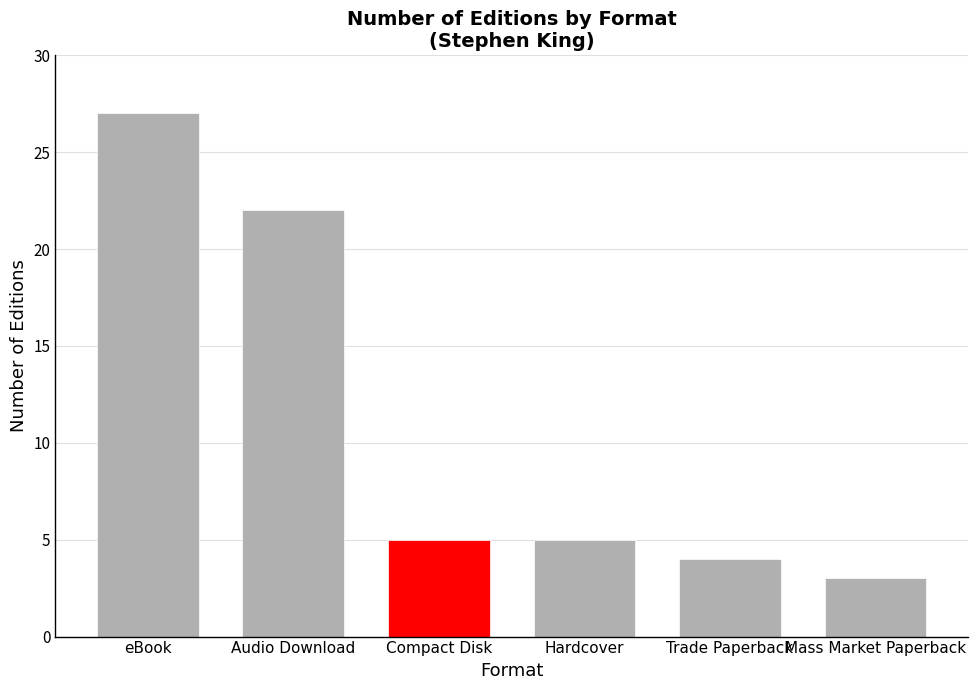

What is the difference between the values at Hardcover and eBook?

22